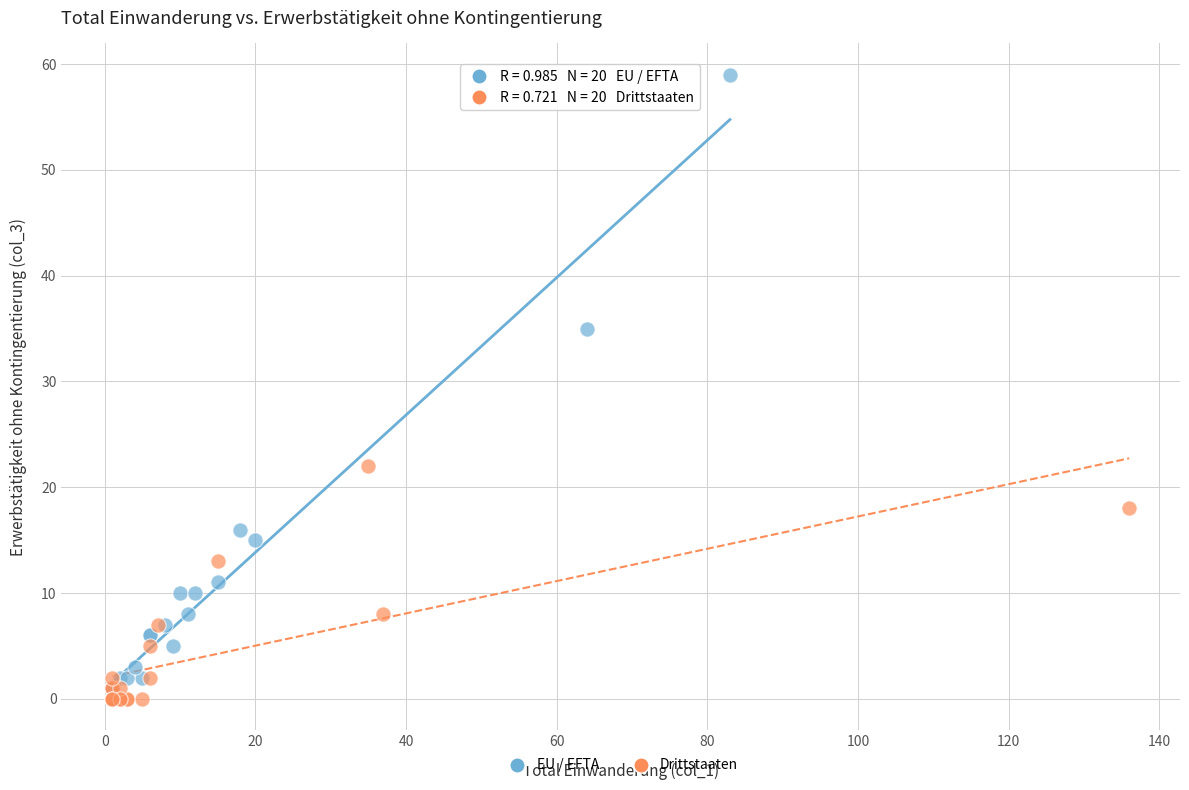

Which series reaches the maximum Y coordinate?

EU / EFTA